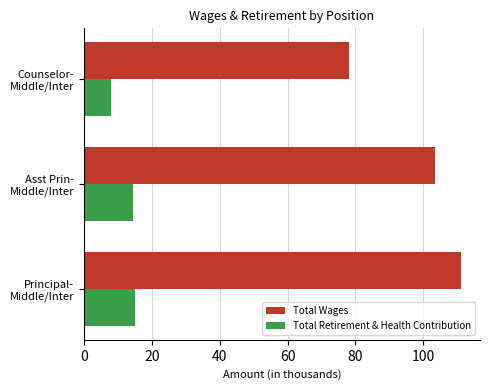

What is the difference between the maximum and minimum values in the Total Retirement & Health Contribution series?

6.9